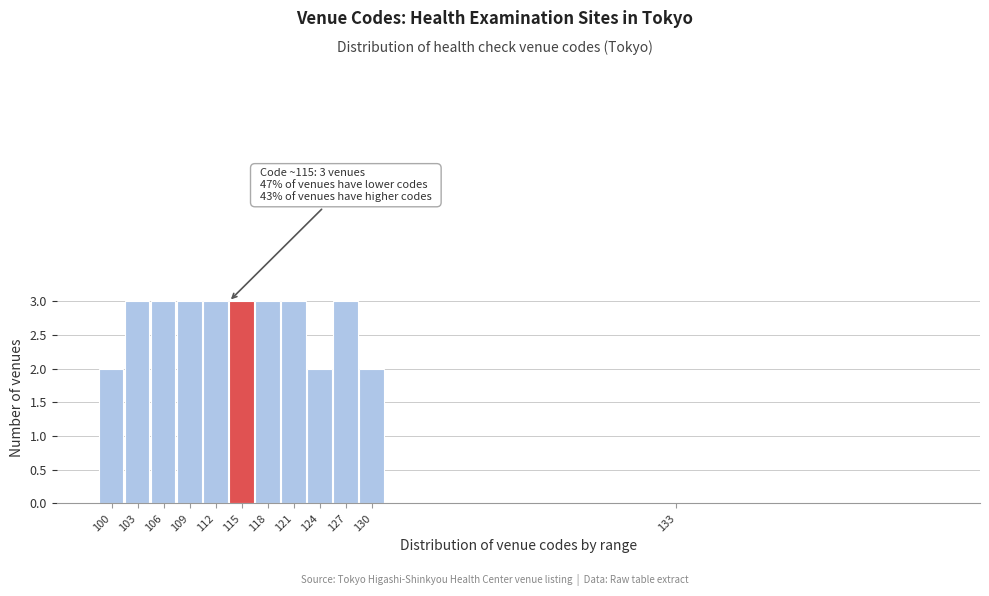

Reading left to right, what are all the values shown in this chart?

100=2	103=3	106=3	109=3	112=3	115=3	118=3	121=3	124=2	127=3	130=2	133=0